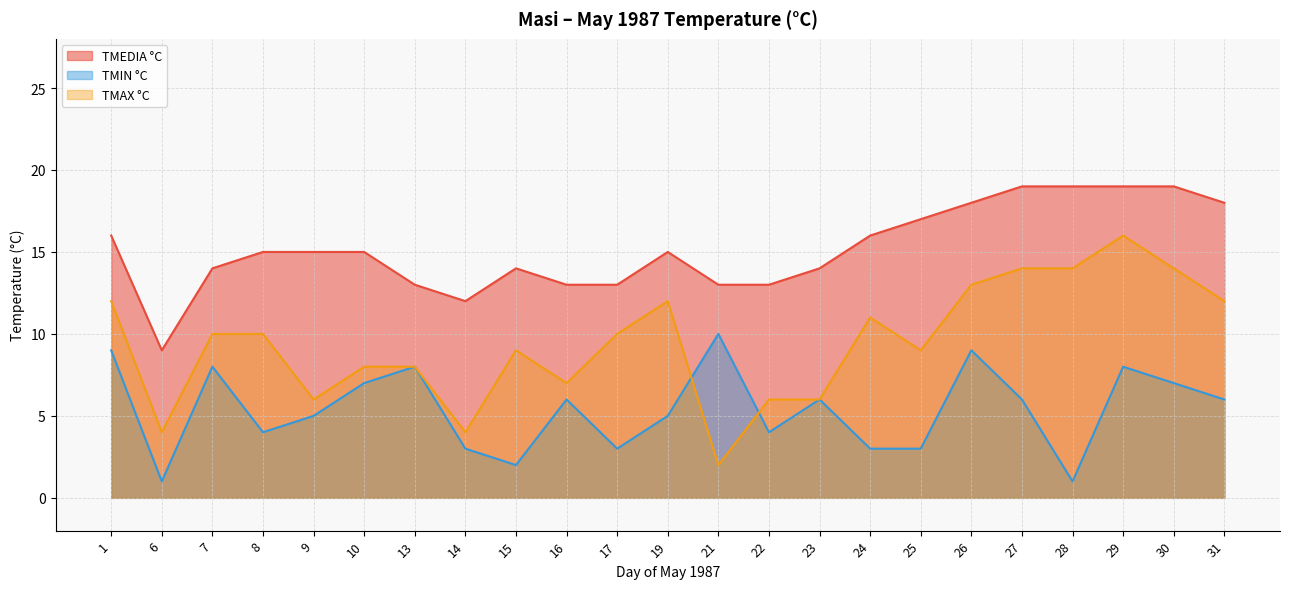

How many lines are shown in the chart?

3